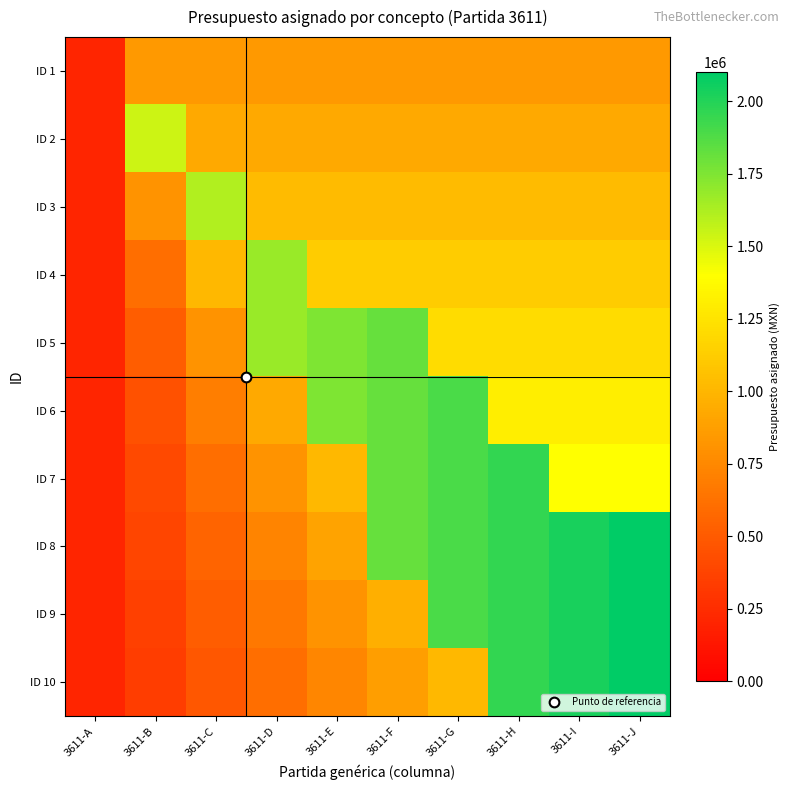

At which category is the sum across all series the highest?

3611-H